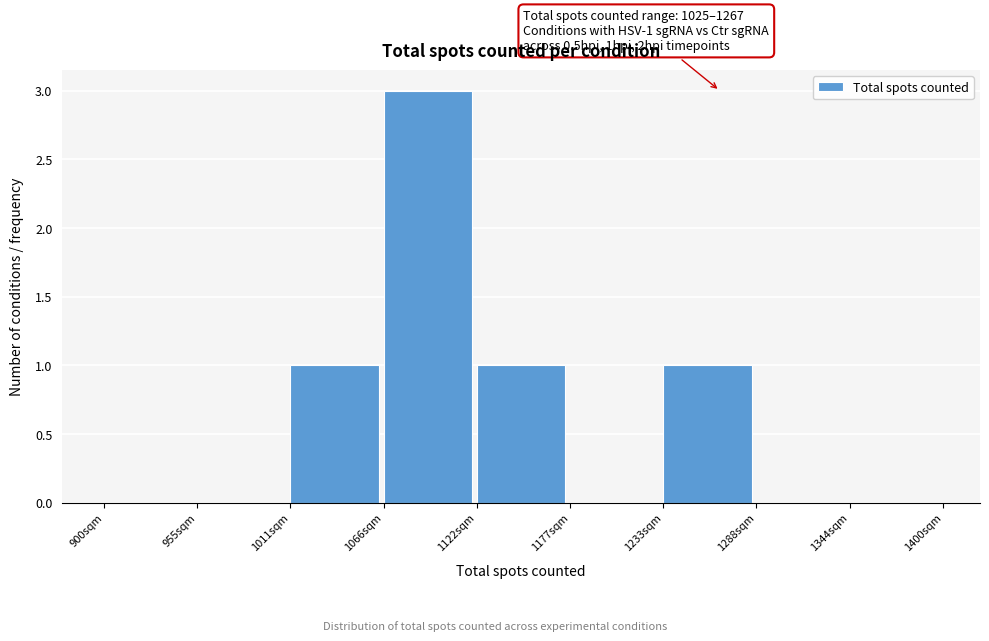

Which range on the x-axis has the tallest bar?

1070 to 1120